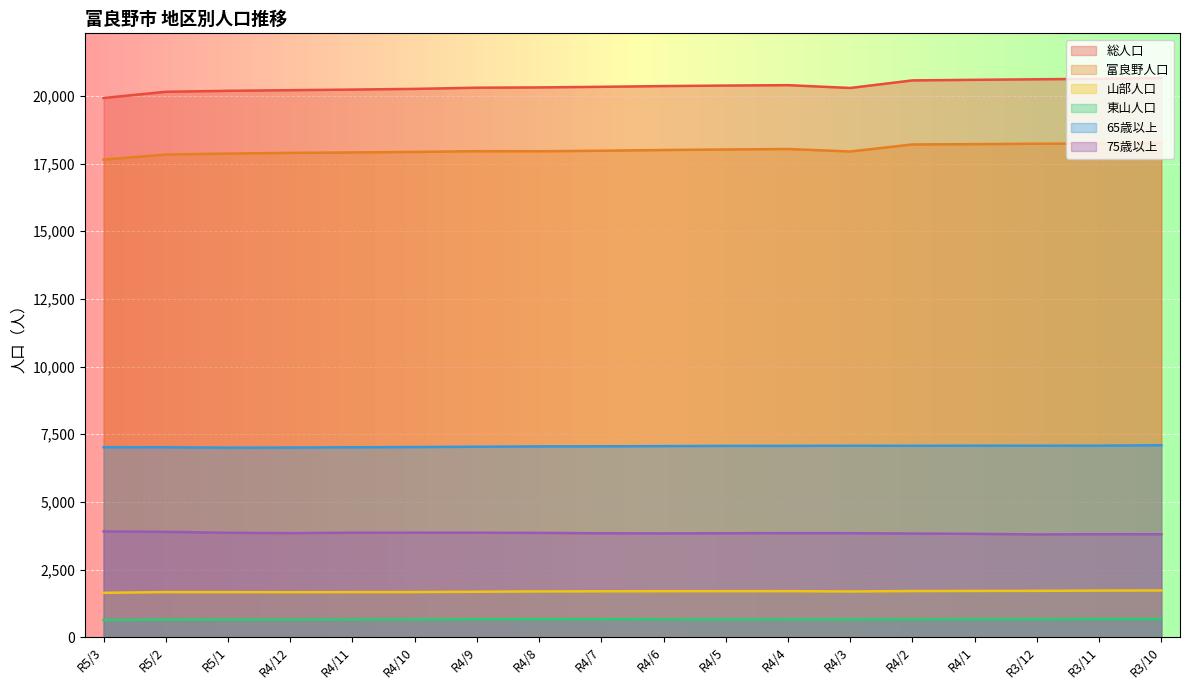

The 山部人口 series shows 1668 at R5/2. True or false?

True